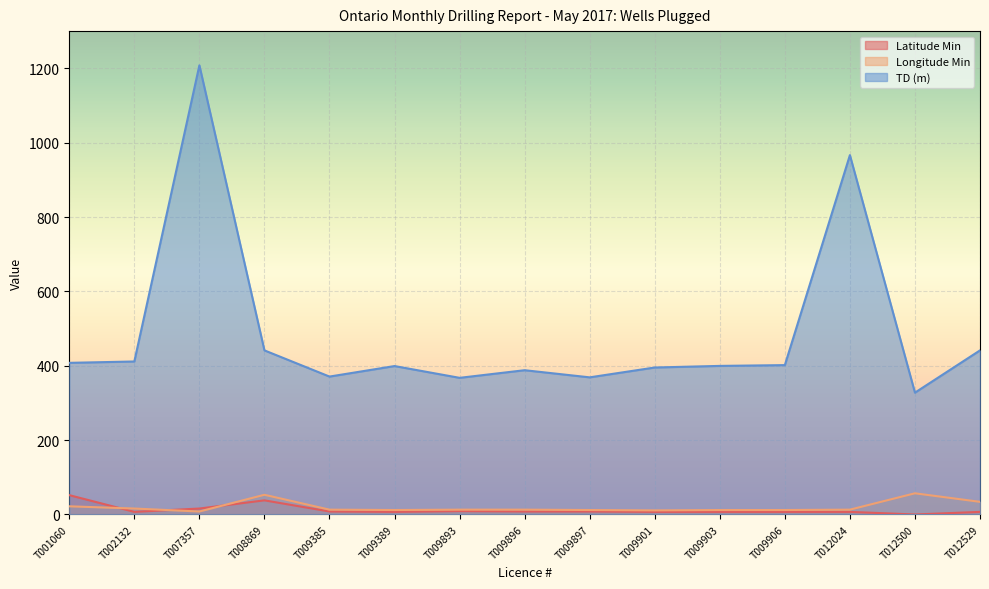

In Latitude Min, how many points are lower than both neighbors (excluding endpoints)?

3